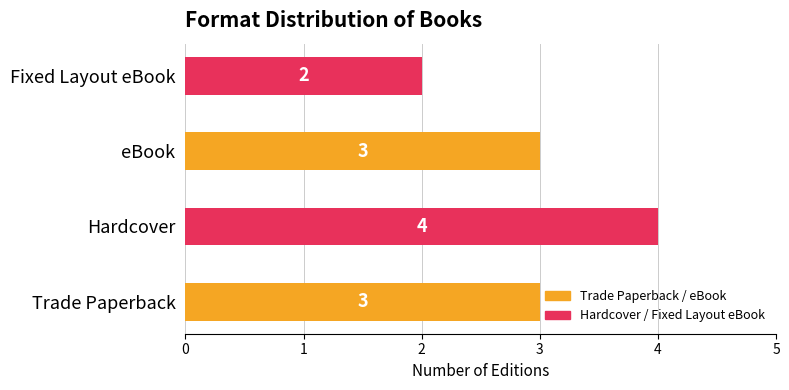

How many series are shown in this chart?

1